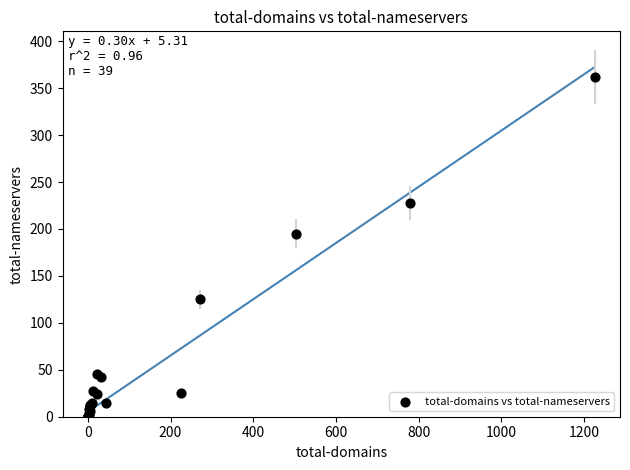

What Y value in the scatter plot is closest to 181?

195